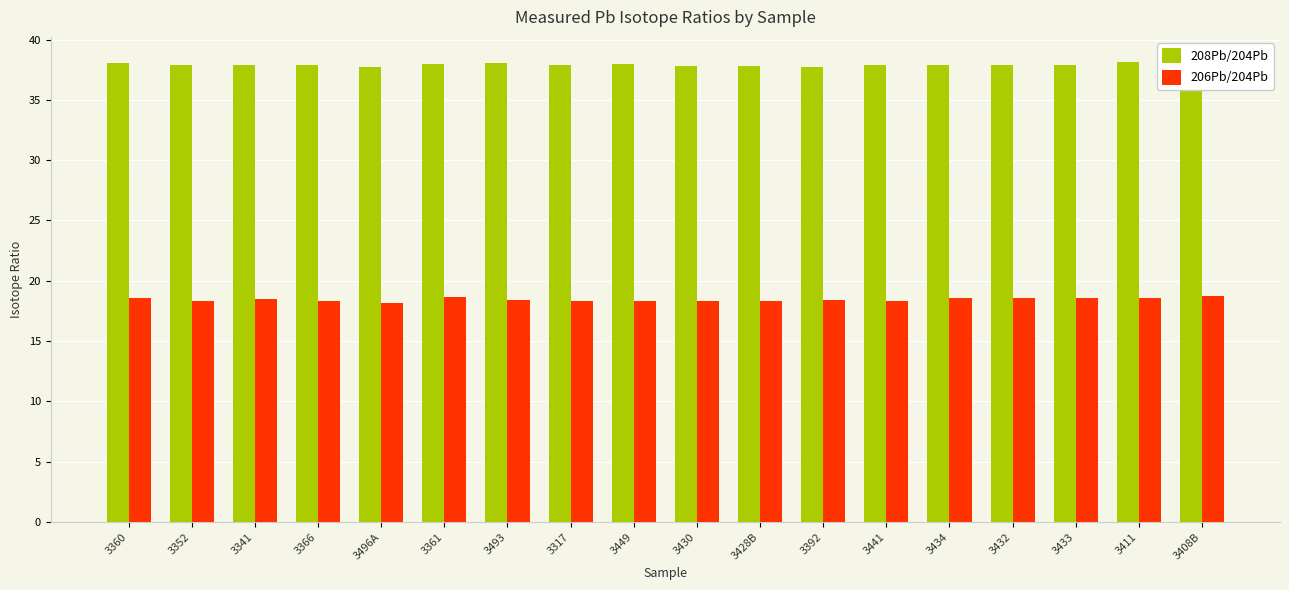

How many series are shown in this chart?

2